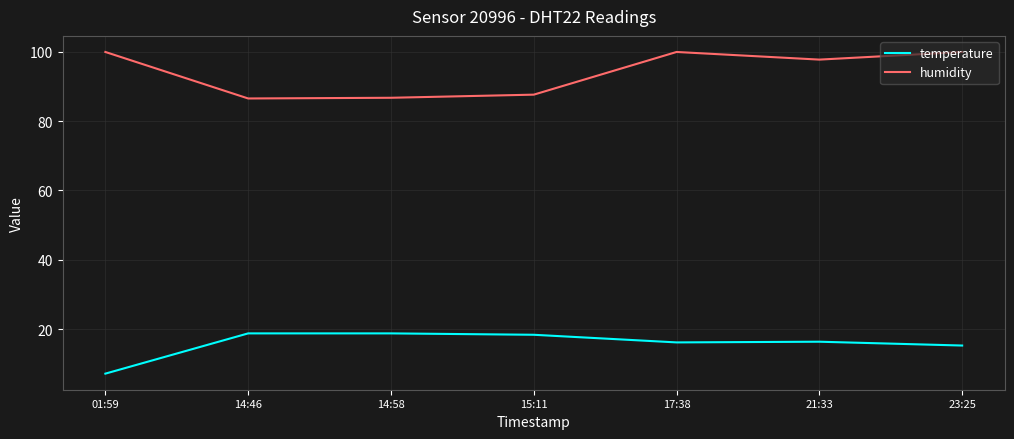

What is the difference between the maximum and minimum values in the humidity series?

13.4